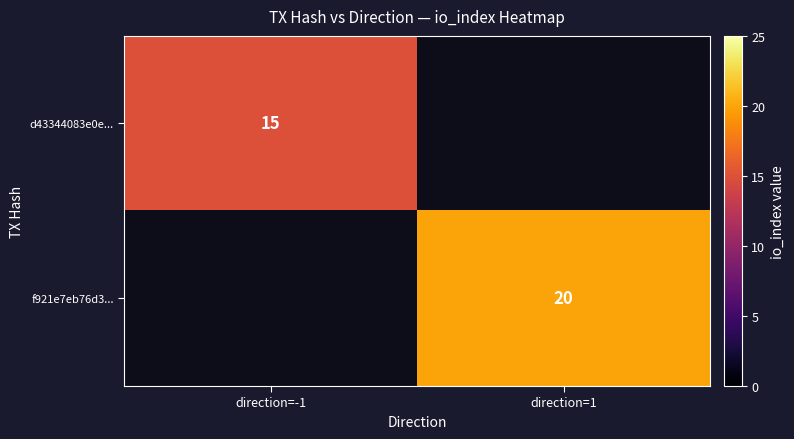

Which has a higher value, direction=-1 or direction=1?

direction=1